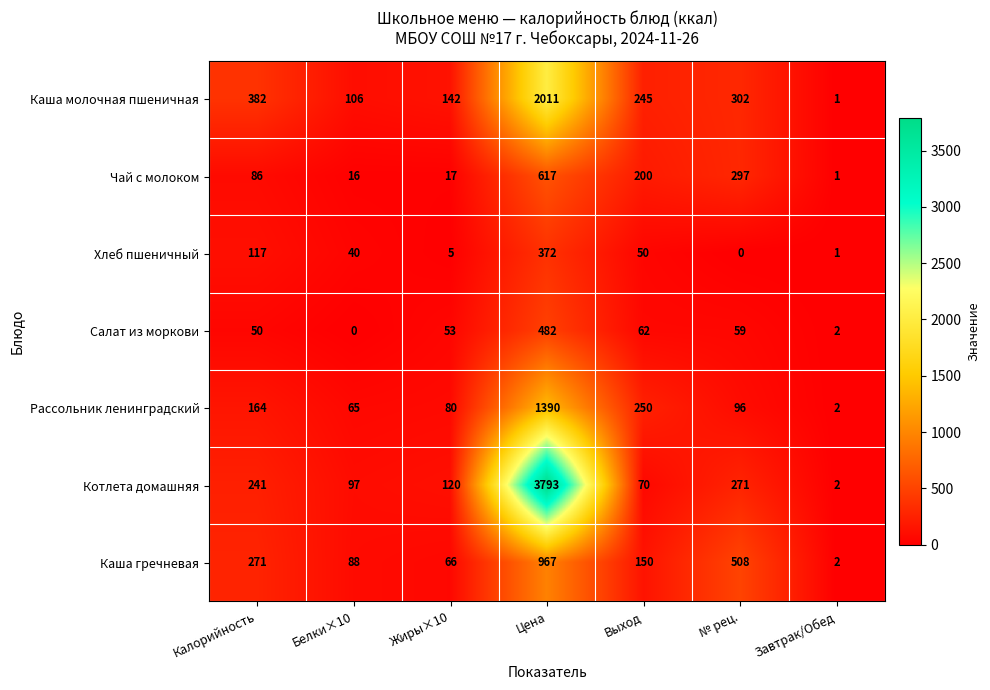

Count the number of categories in the chart.

7